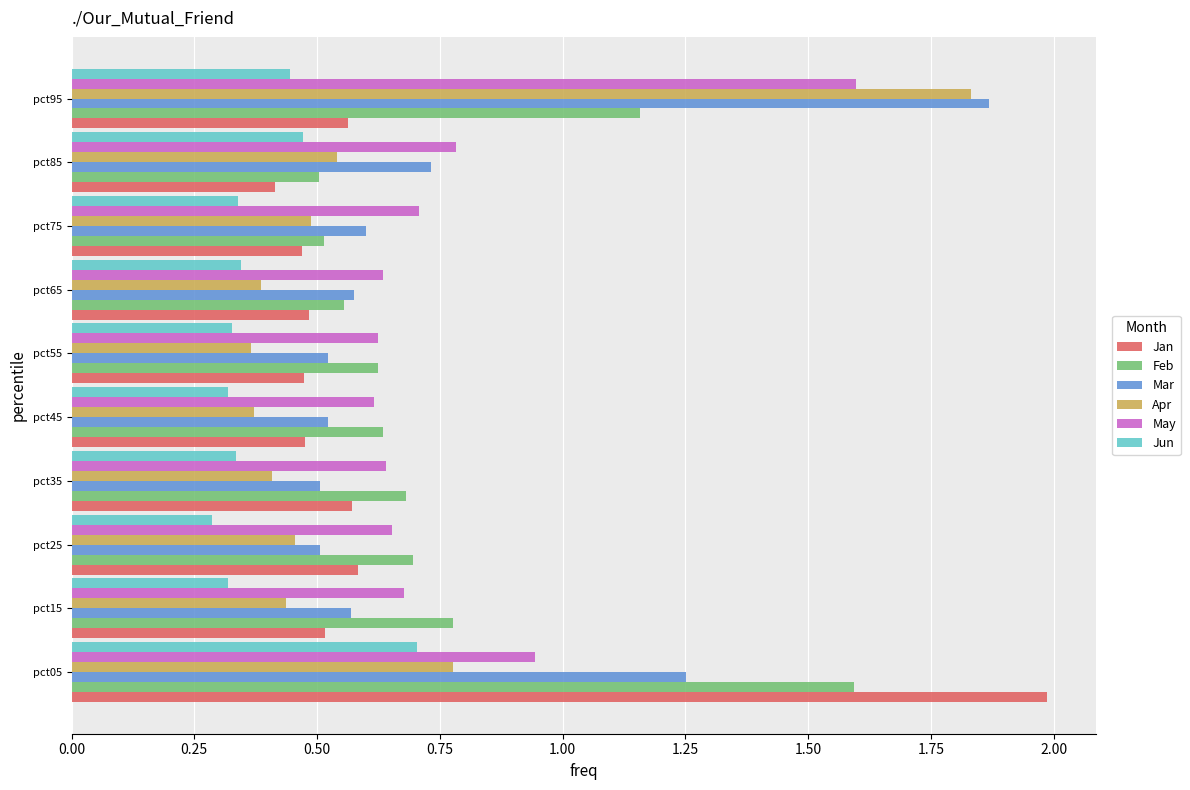

Which series changed the most between pct45 and pct95?

Apr